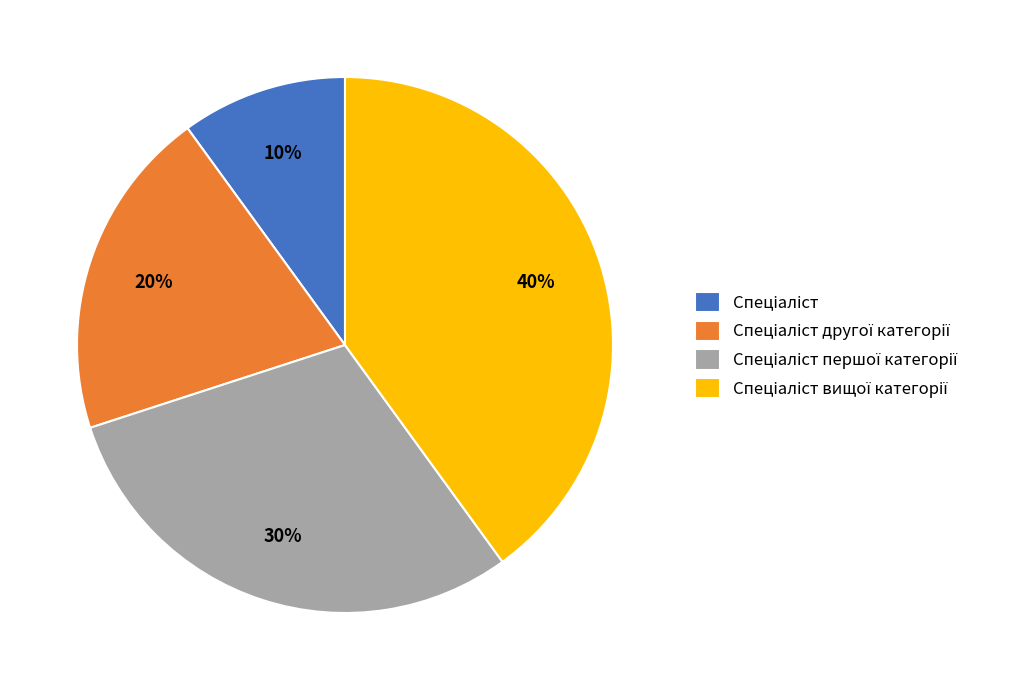

Is there a majority slice in this chart?

No